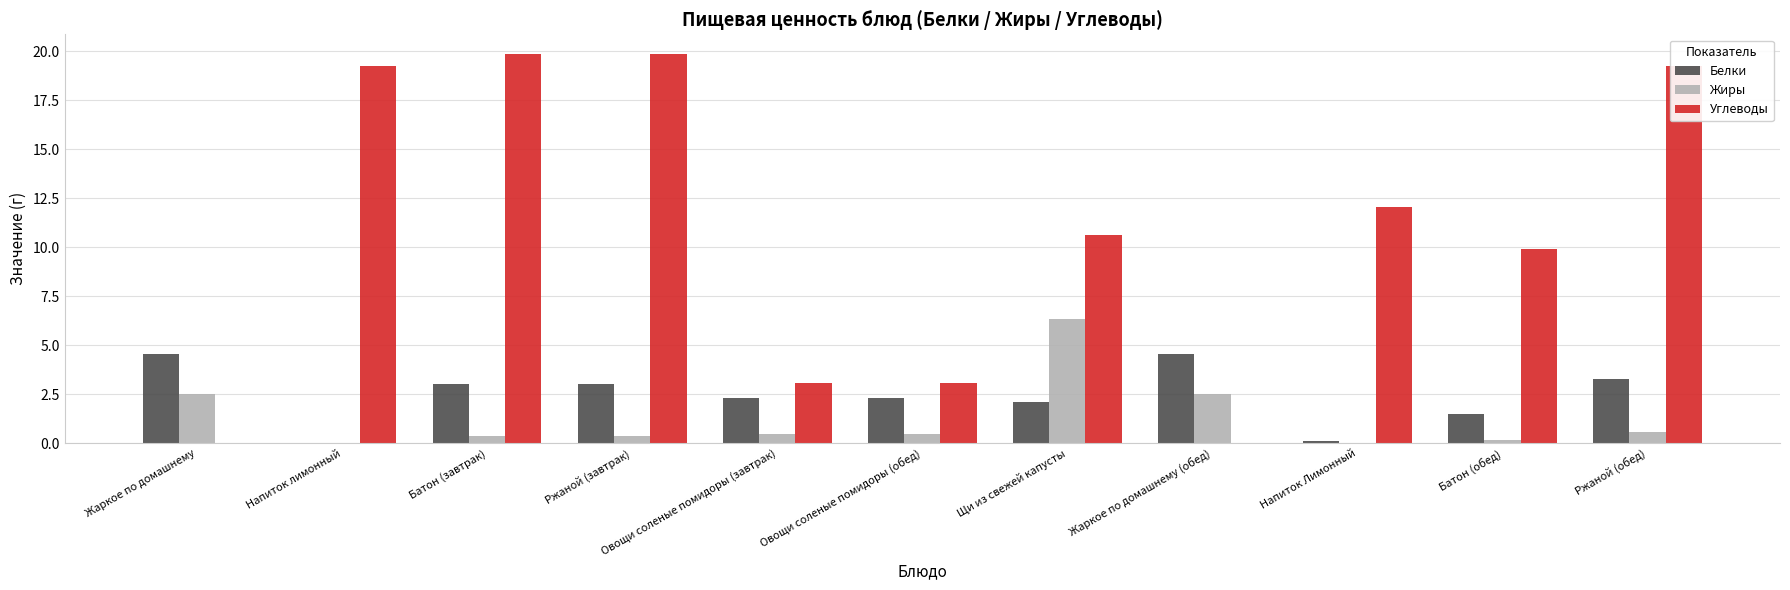

What is the spread (max minus min) of values at Напиток лимонный?

19.2